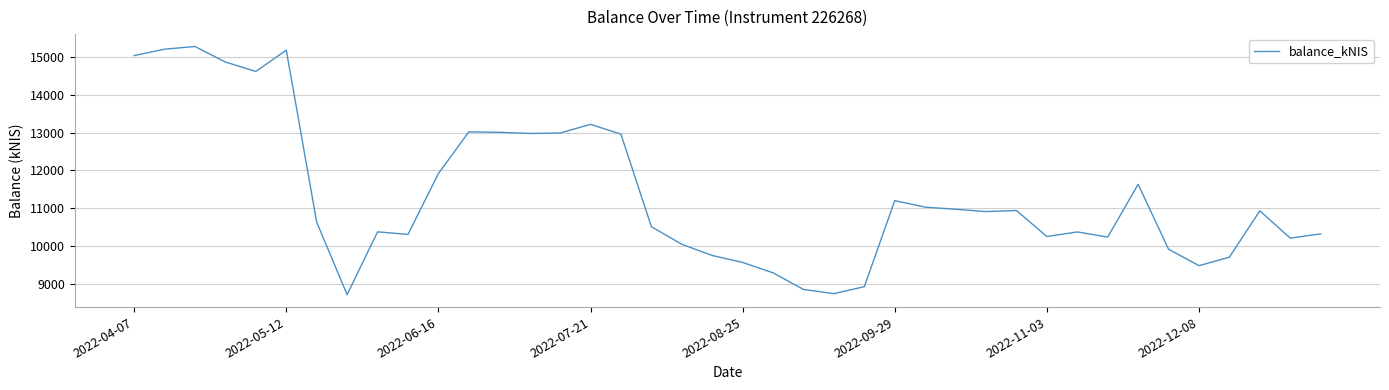

What is the difference between the maximum and minimum values?

6582.4